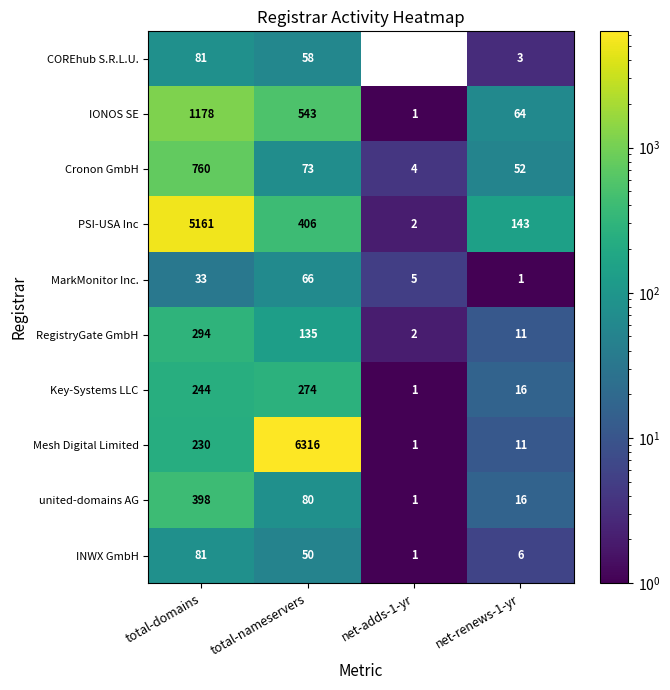

Which label corresponds to the largest value in the chart?

total-nameservers